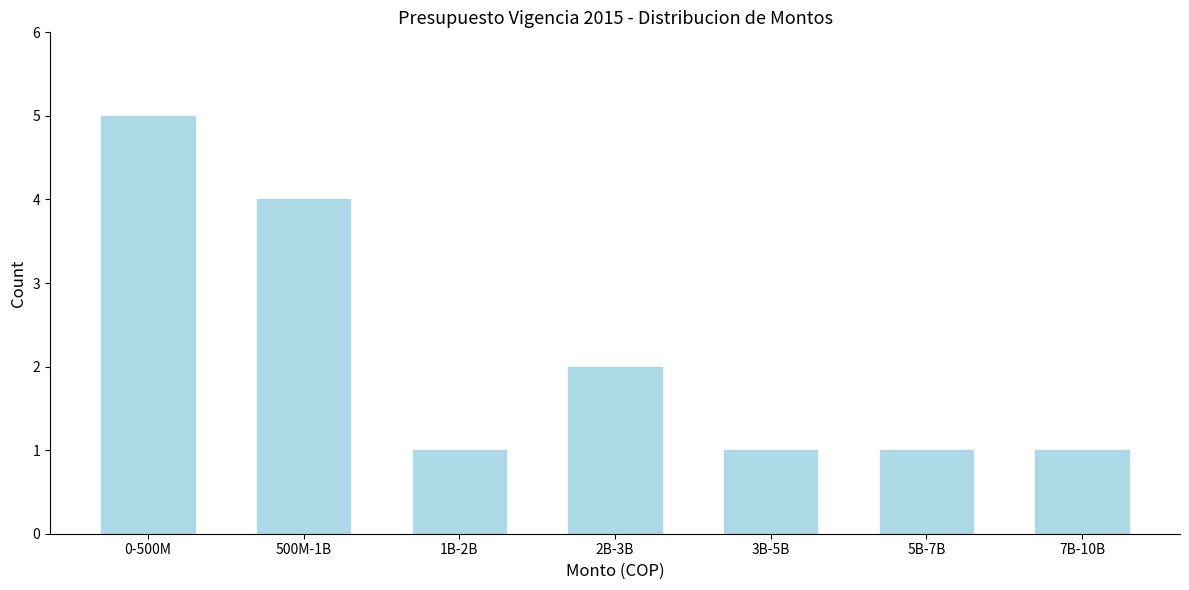

Reading left to right, list all the values displayed in this chart.

5	4	1	2	1	1	1